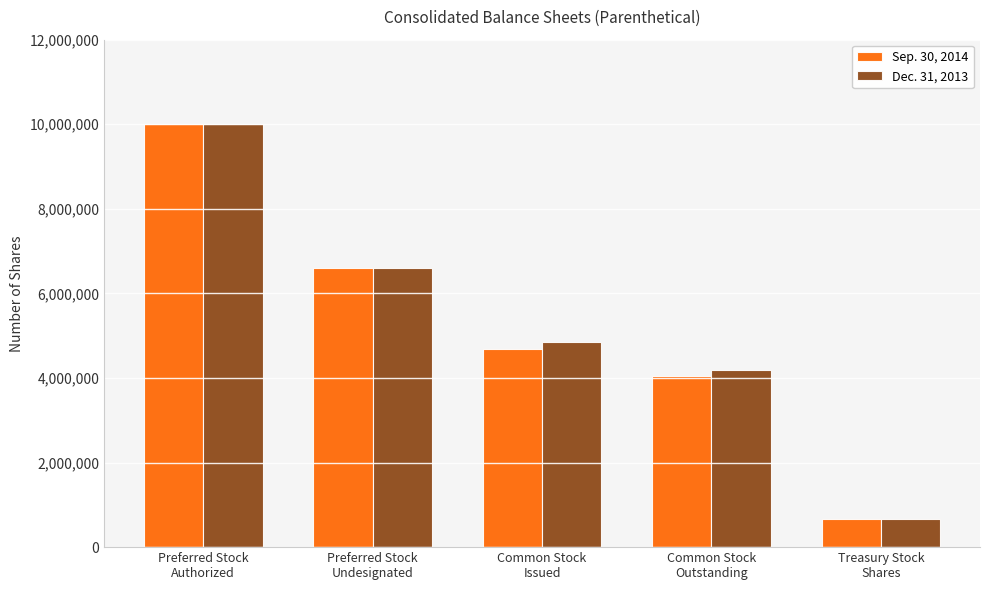

Which category has the lowest value across all series?

Treasury Stock
Shares